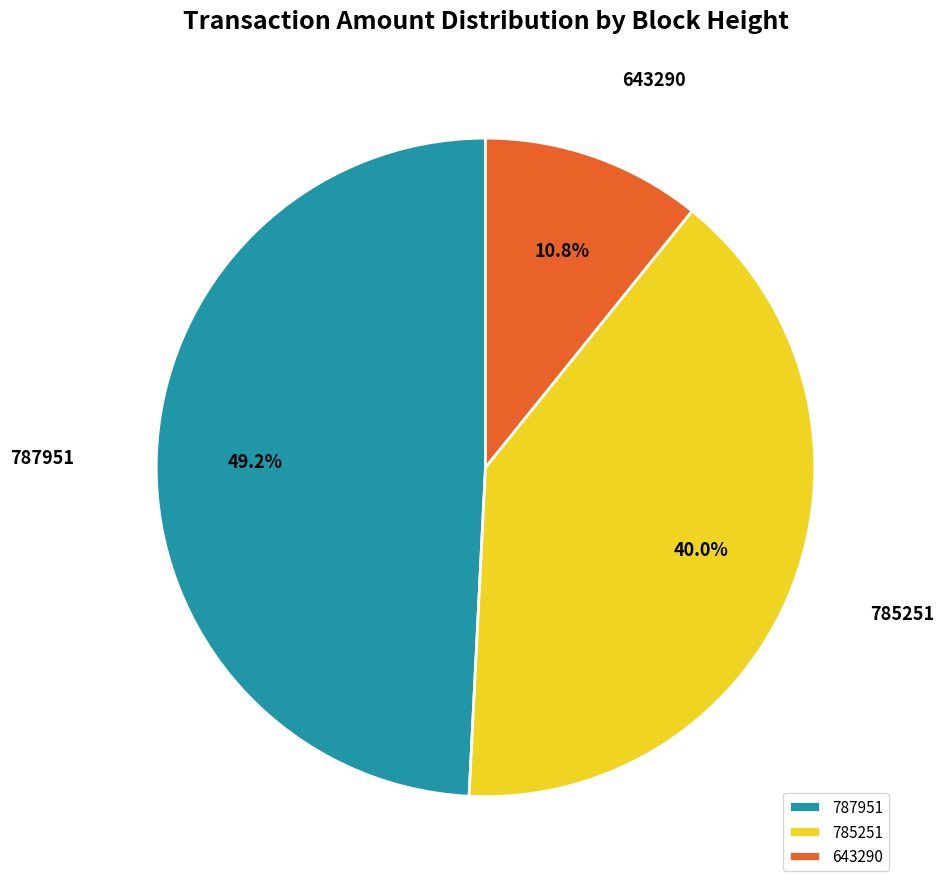

To the nearest percent, what is the difference between the 643290 and 787951 slice percentages?

38%